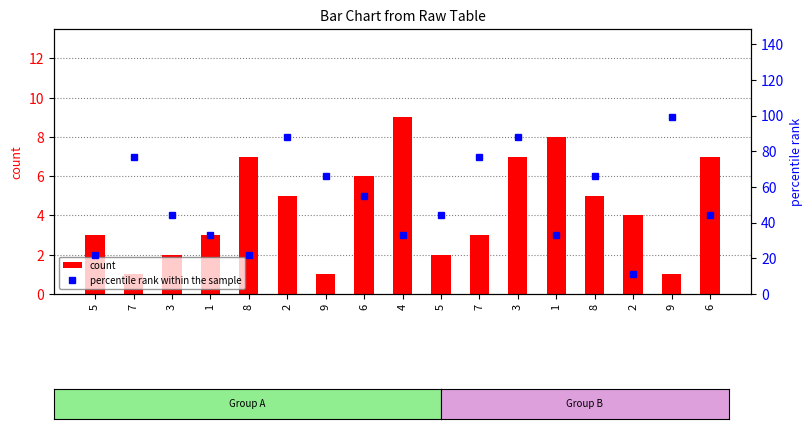

Reading left to right, list all the values displayed in this chart.

count: 5=3	7=1	3=2	1=3	8=7	2=5	9=1	6=6	4=9	5=2	7=3	3=7	1=8	8=5	2=4	9=1	6=7
percentile rank within the sample: 5=22	7=77	3=44	1=33	8=22	2=88	9=66	6=55	4=33	5=44	7=77	3=88	1=33	8=66	2=11	9=99	6=44